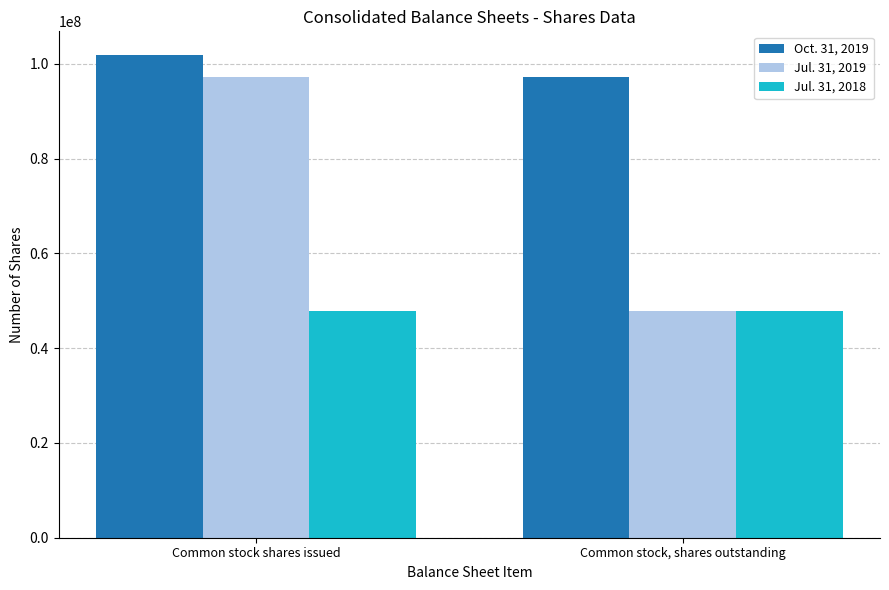

What is the value of the Oct. 31, 2019 bar at the 2nd from the left?

97279891